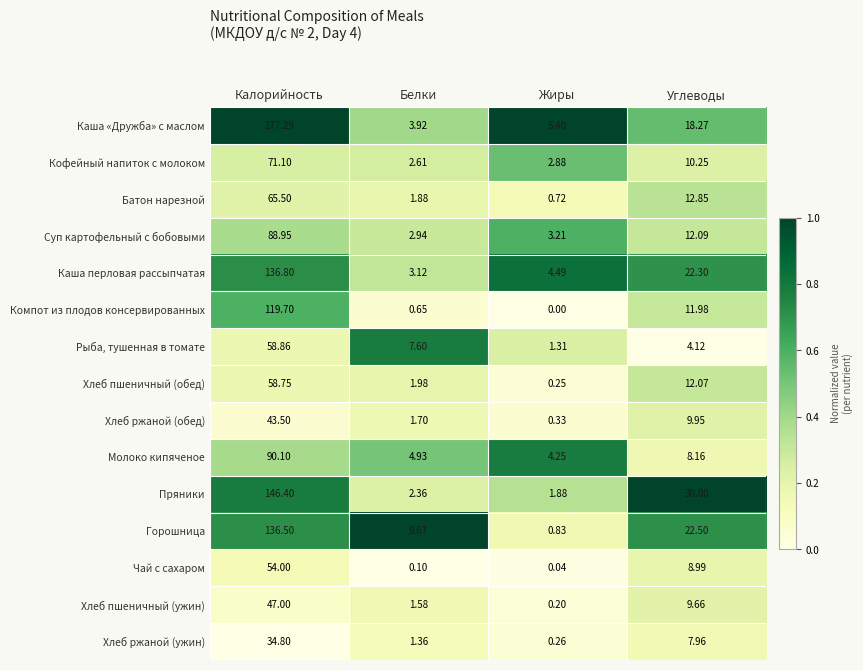

Is the value of Чай с сахаром at Белки greater than the value of Хлеб ржаной (обед) at Белки?

No